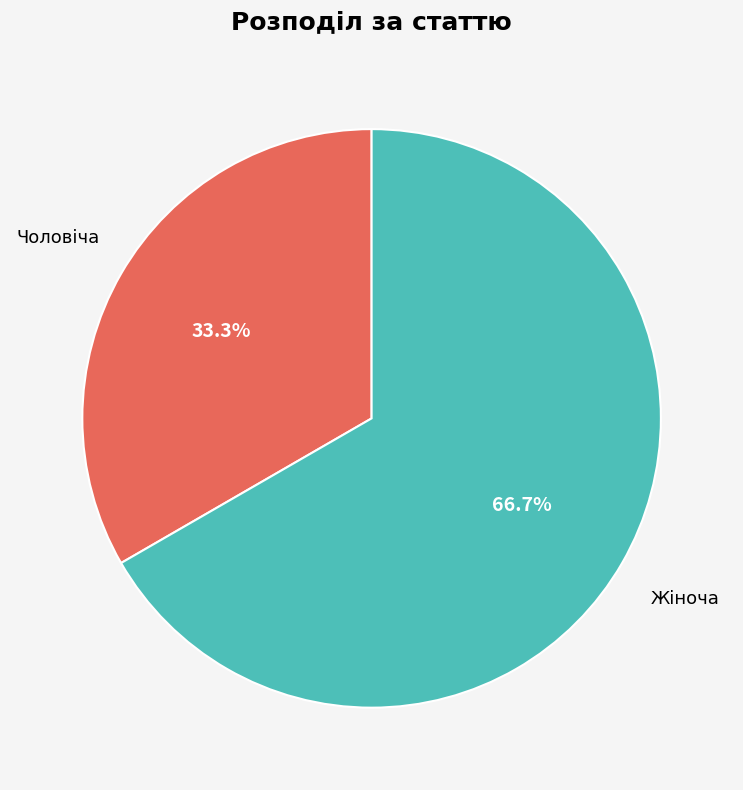

Which has a higher value, Чоловіча or Жіноча?

Жіноча